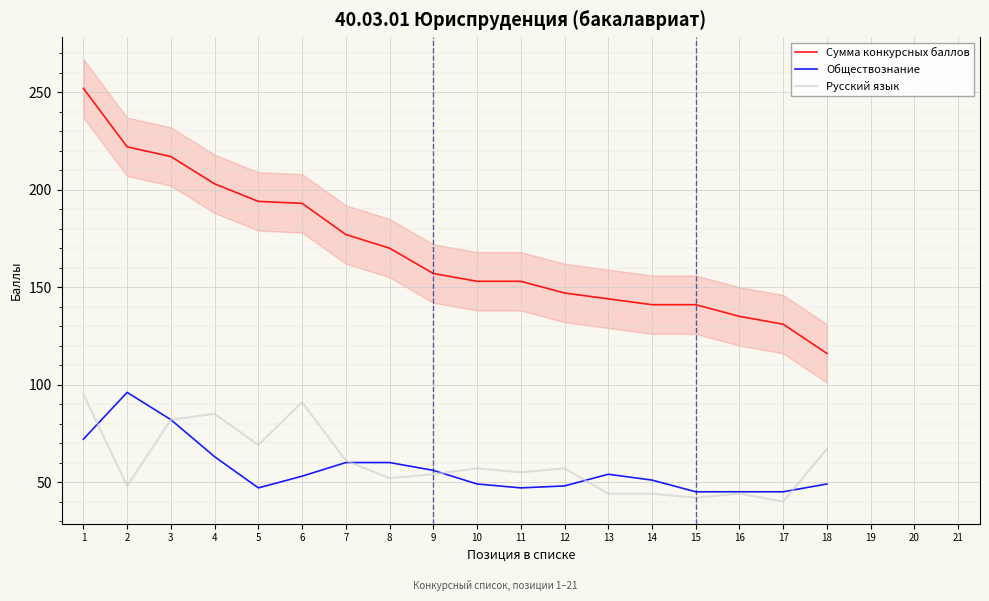

At which label is Сумма конкурсных баллов closest to 184?

7